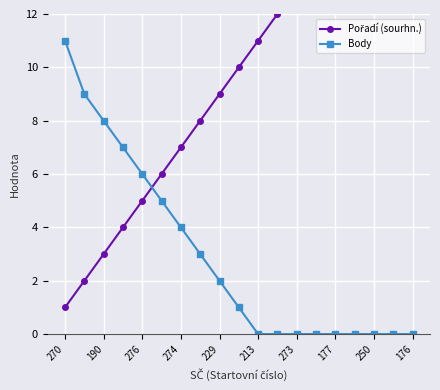

True or false: Body has a value of 0 at 273.

True